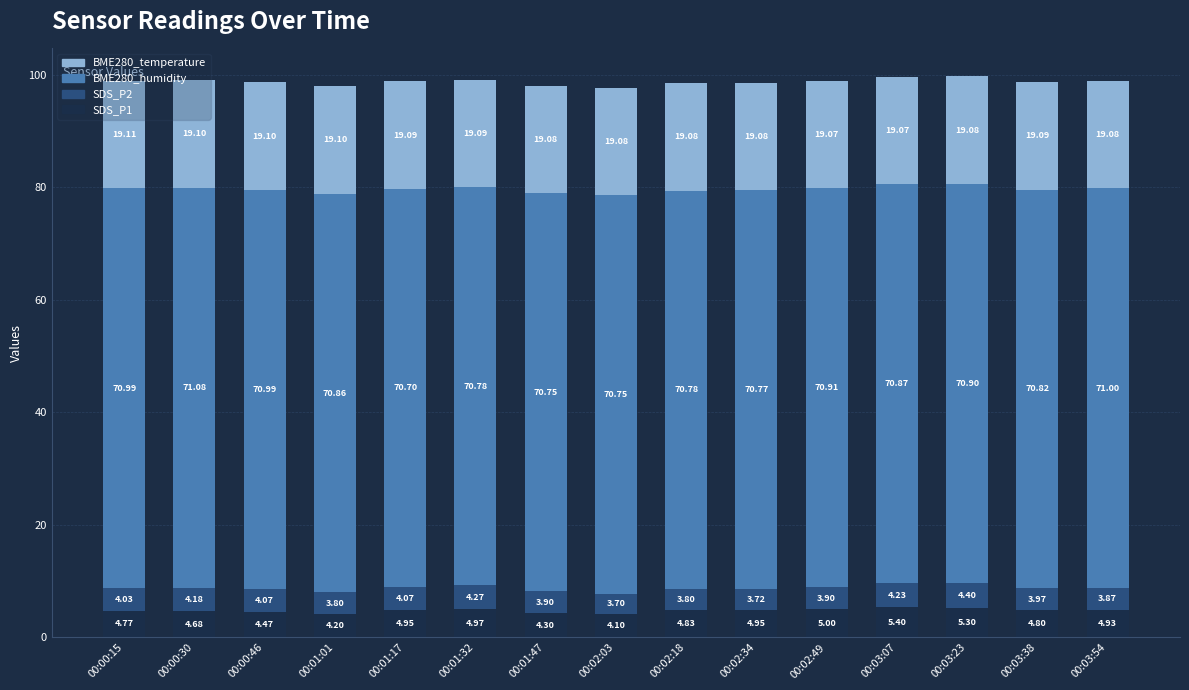

What is the sum of all SDS_P1 values?

71.7